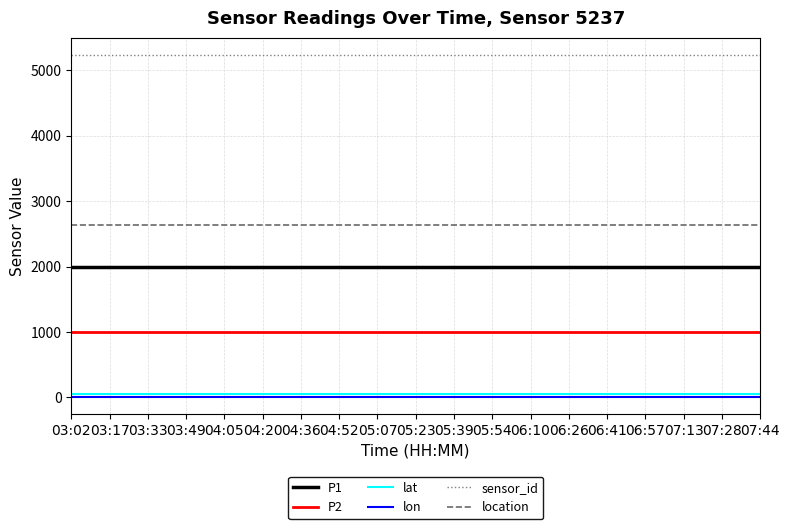

True or false: P1 and sensor_id cross at least once.

False